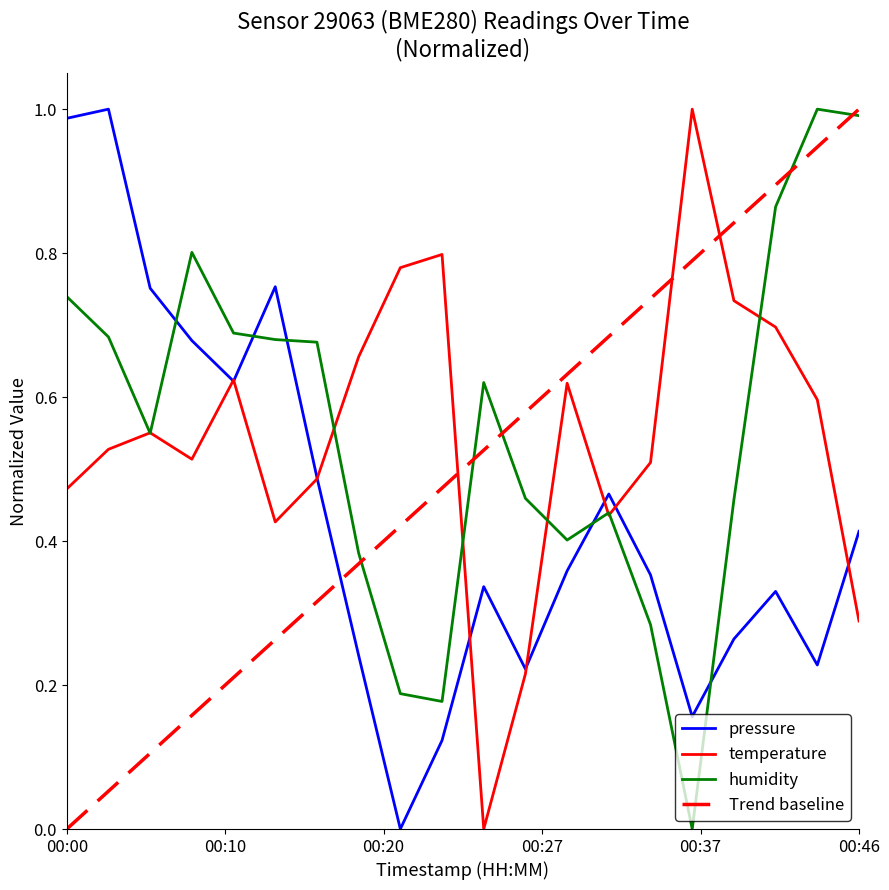

What is the difference between the maximum and second lowest values in the pressure series?

0.9